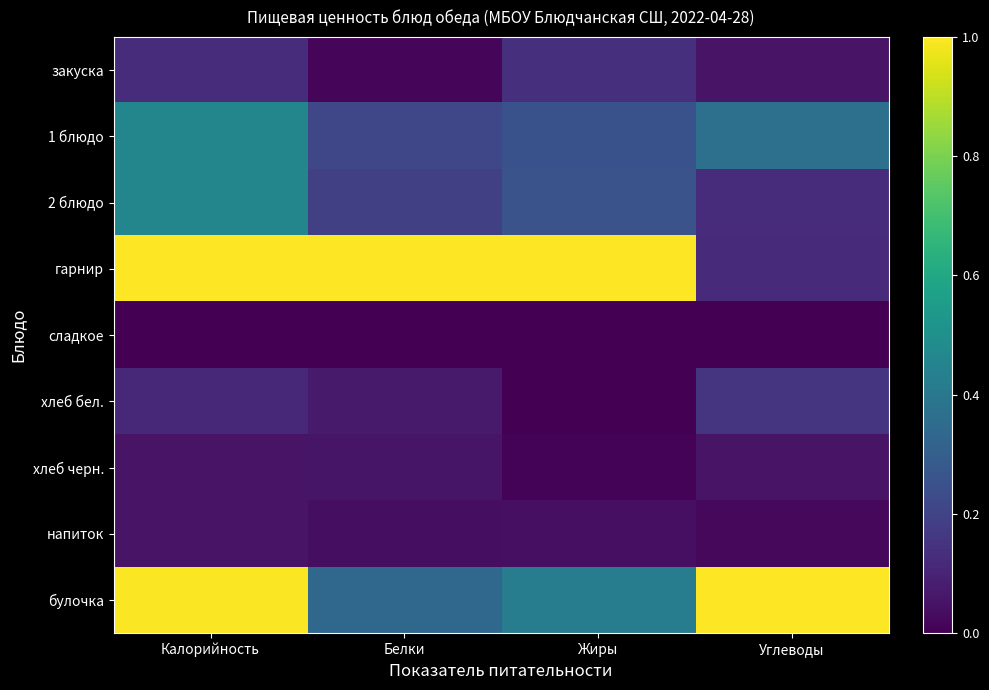

At how many categories does at least one series exceed 0?

4